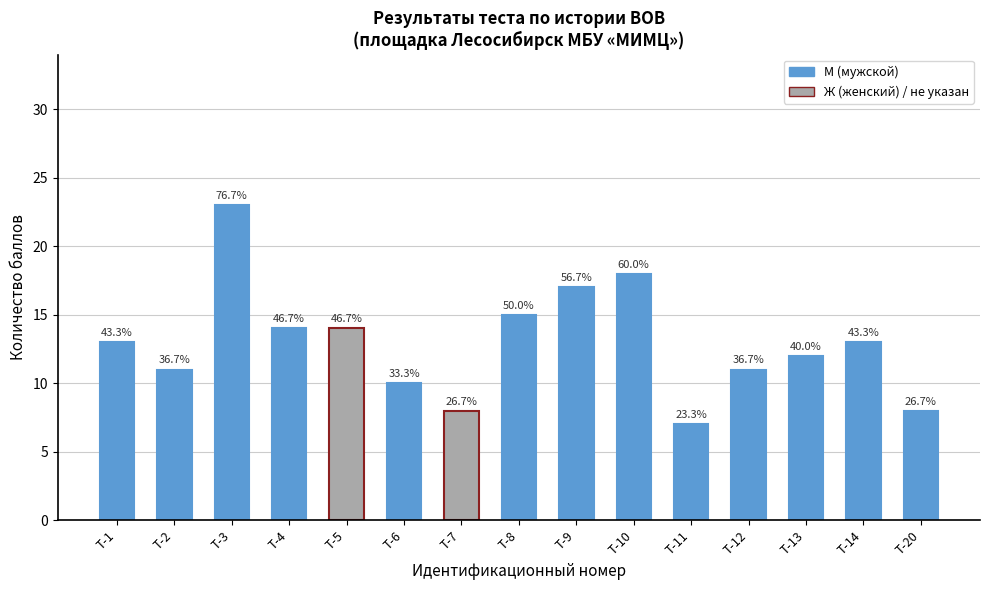

True or false: the data shows 10 at Т-11.

False